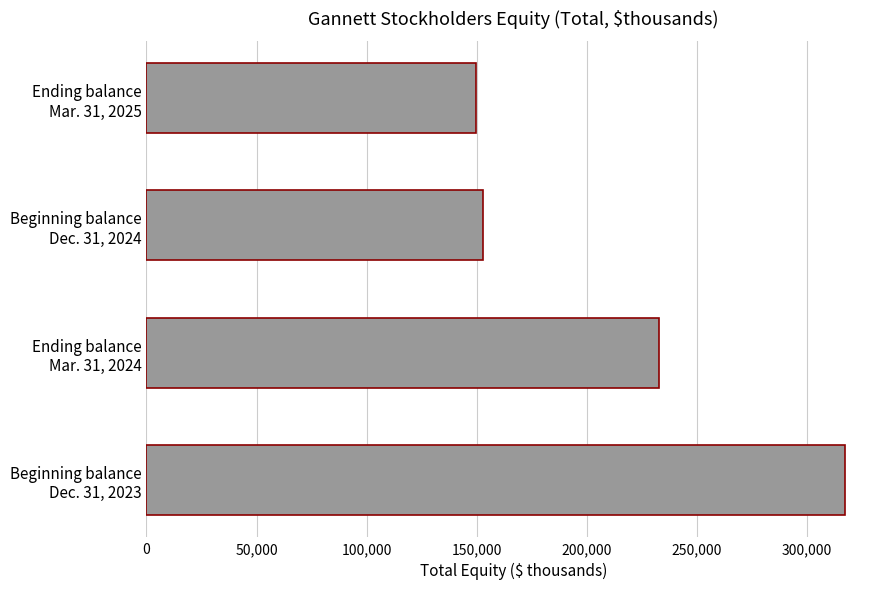

What is the minimum value shown in the chart?

149638